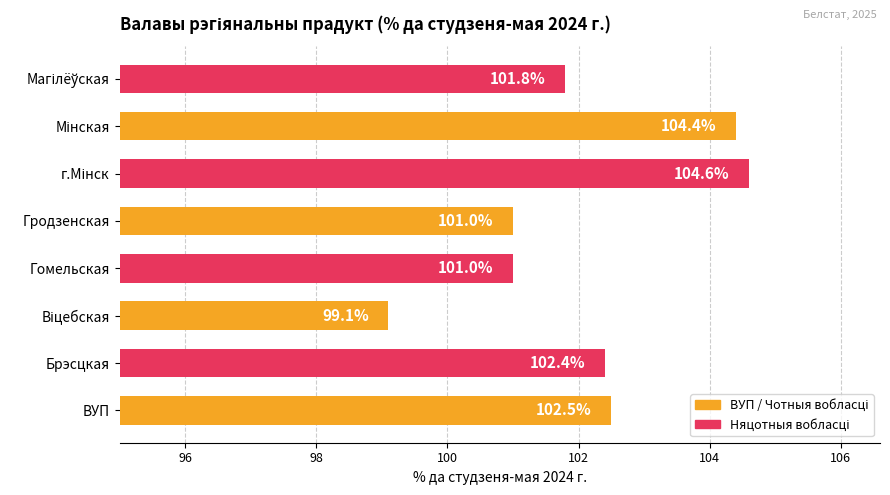

The chart shows a value of 159.0 at Гомельская. True or false?

False